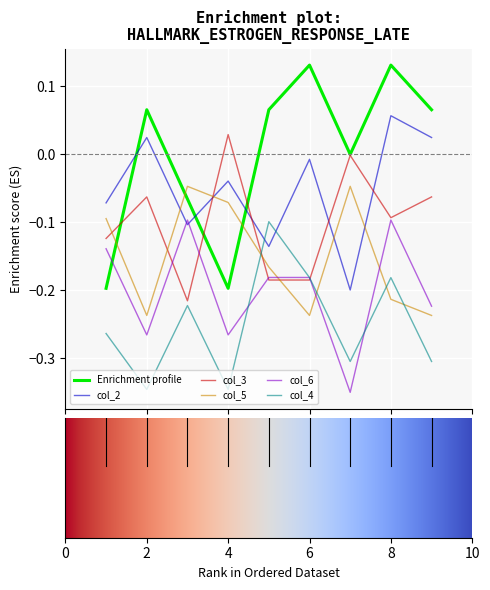

Which series has the largest range (max minus min)?

Enrichment profile